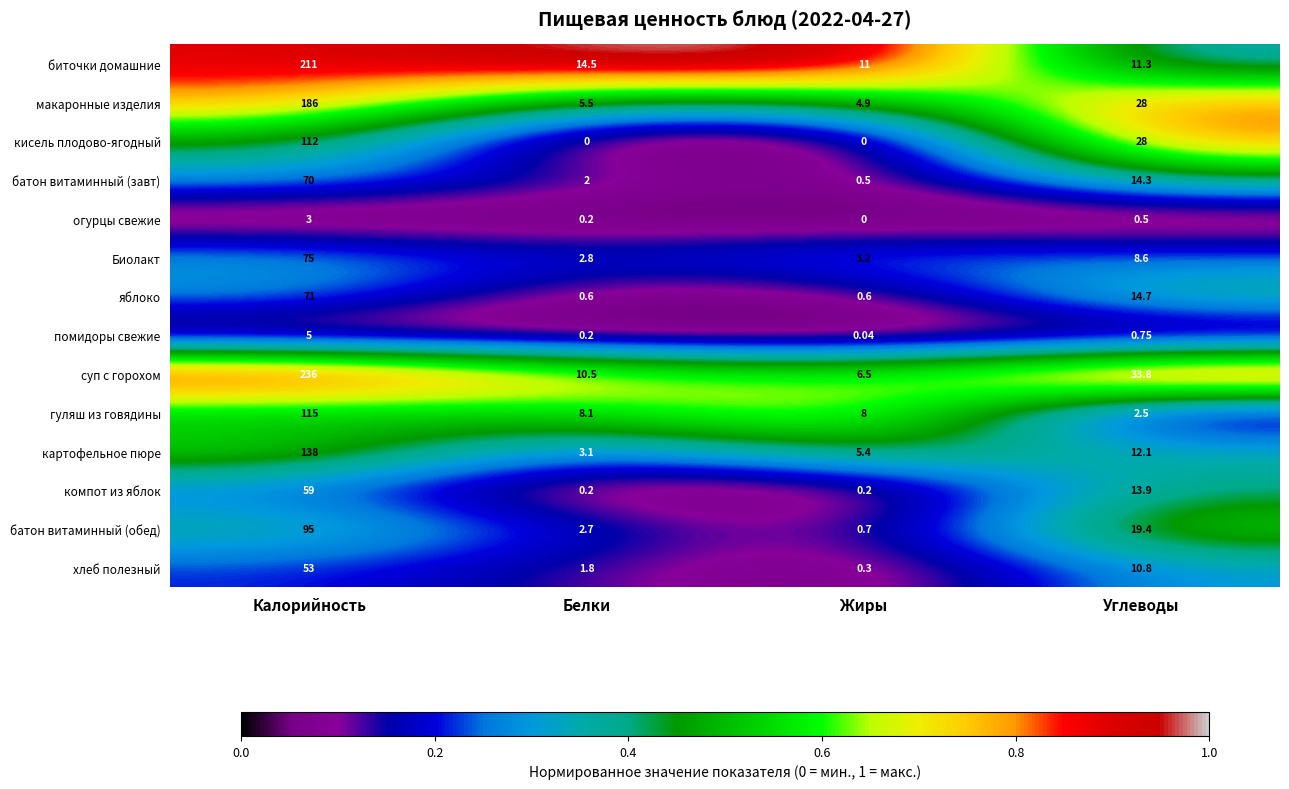

At which label is Биолакт closest to 38?

Углеводы